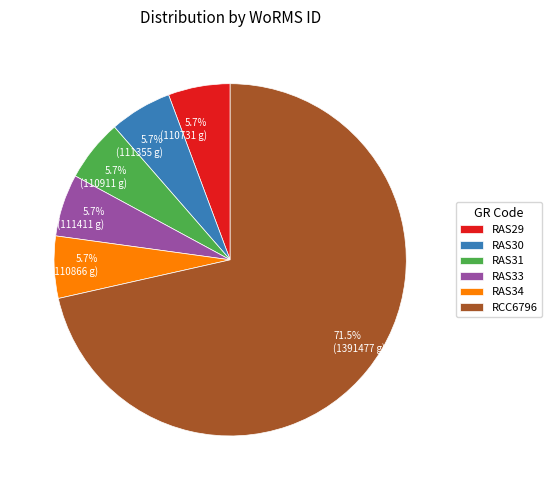

How many slices are in this pie chart?

6